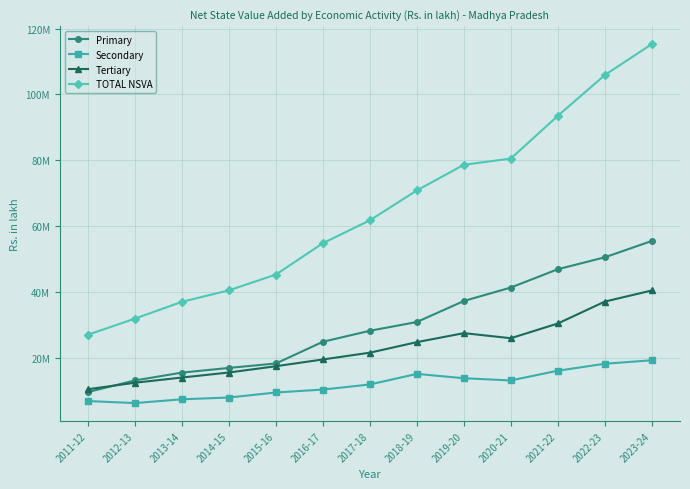

What is the value of the Primary point at the 1st from the left?

9650669